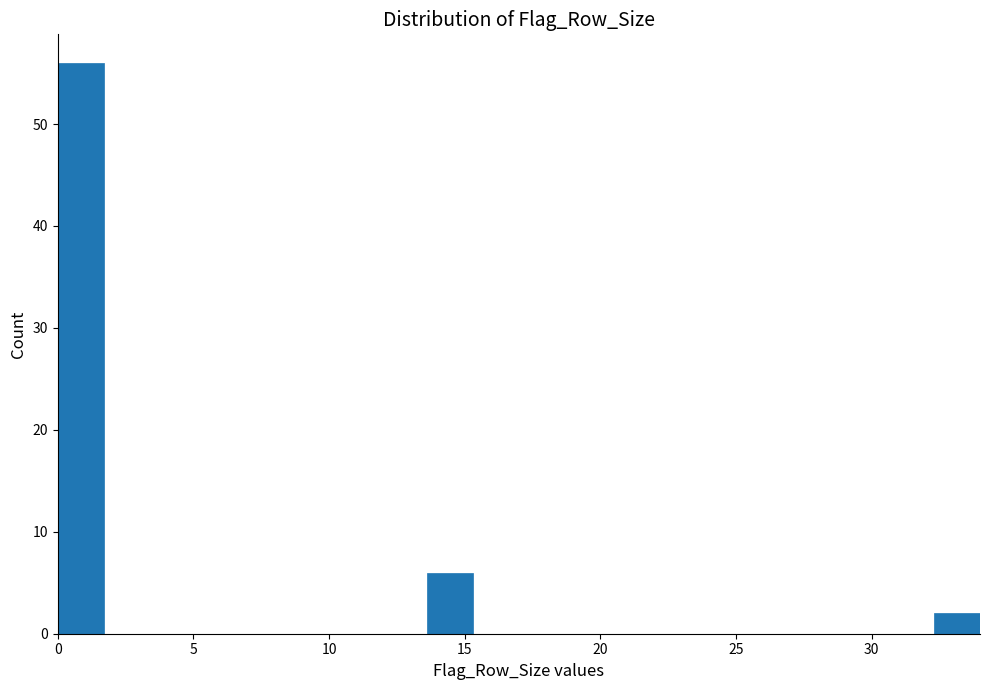

Read against the x-axis, roughly where is the centre of the tallest bar?

1.0